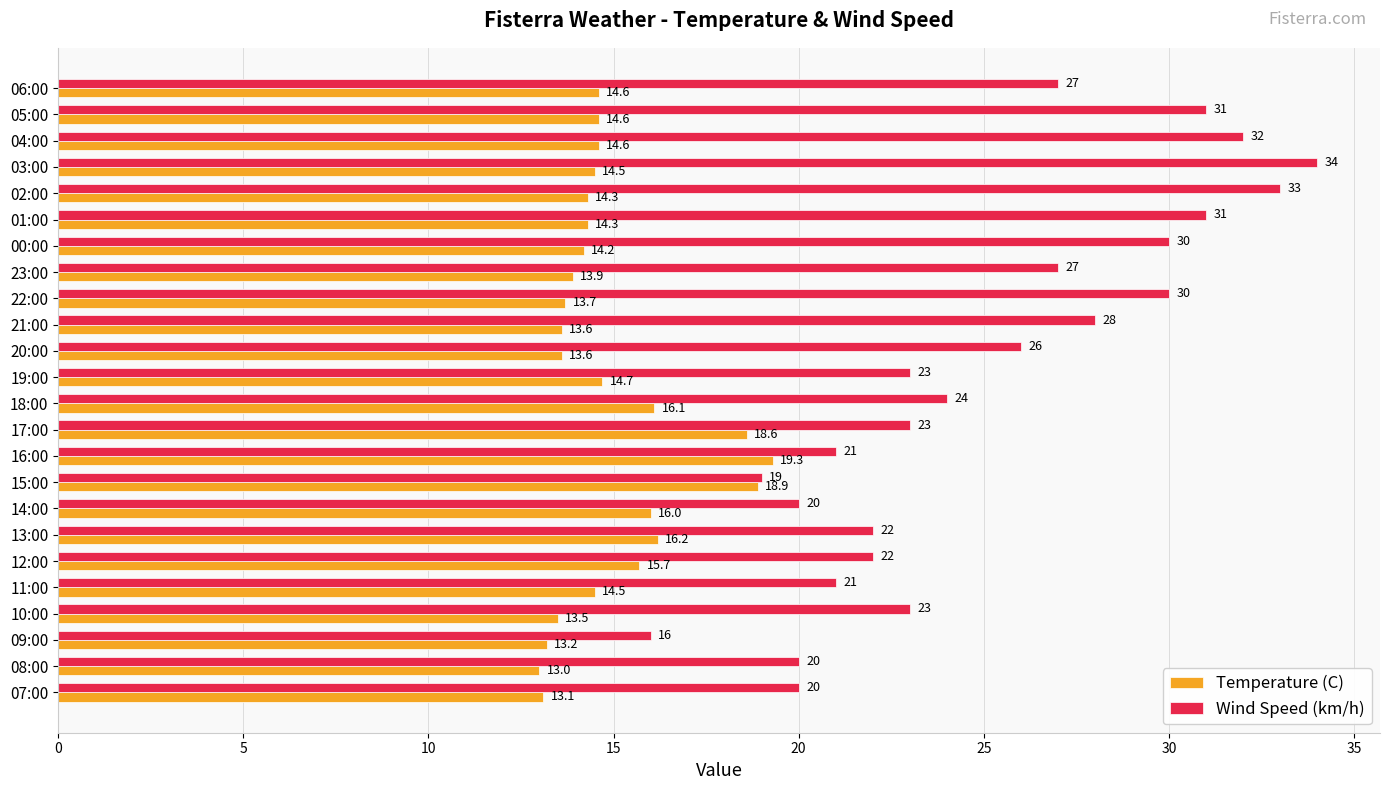

Where is Temperature (C) nearest to the value 16?

14:00